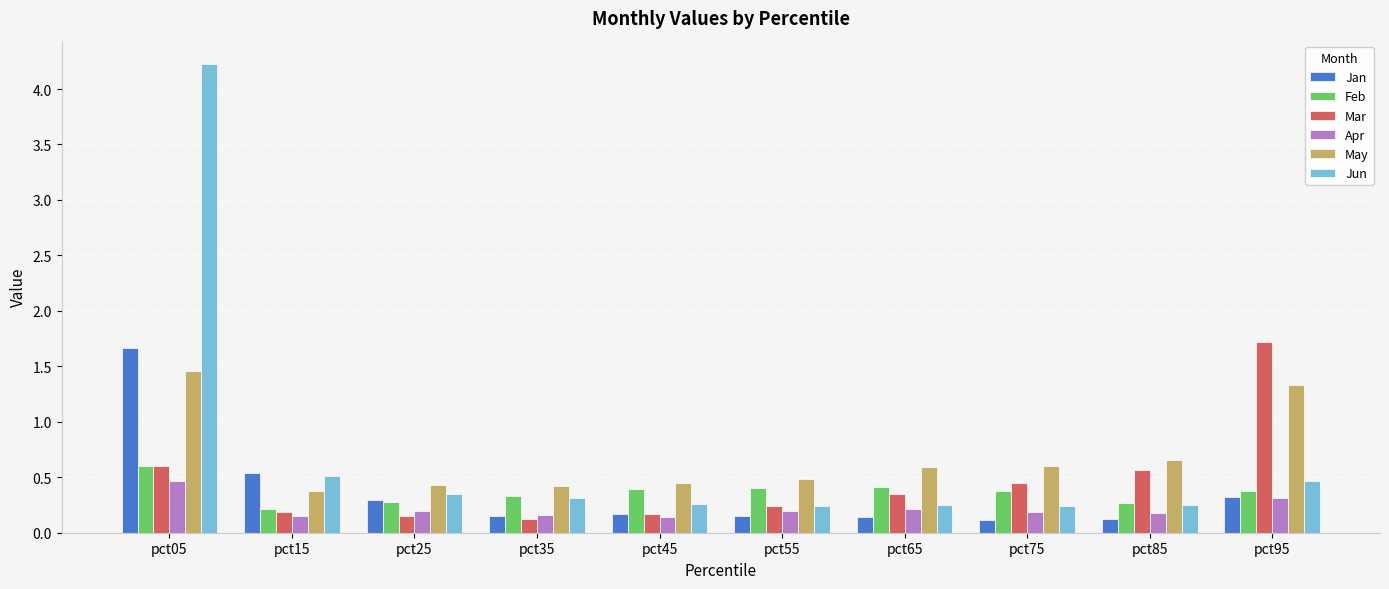

What are all the series names shown in the legend?

Jan, Feb, Mar, Apr, May, Jun